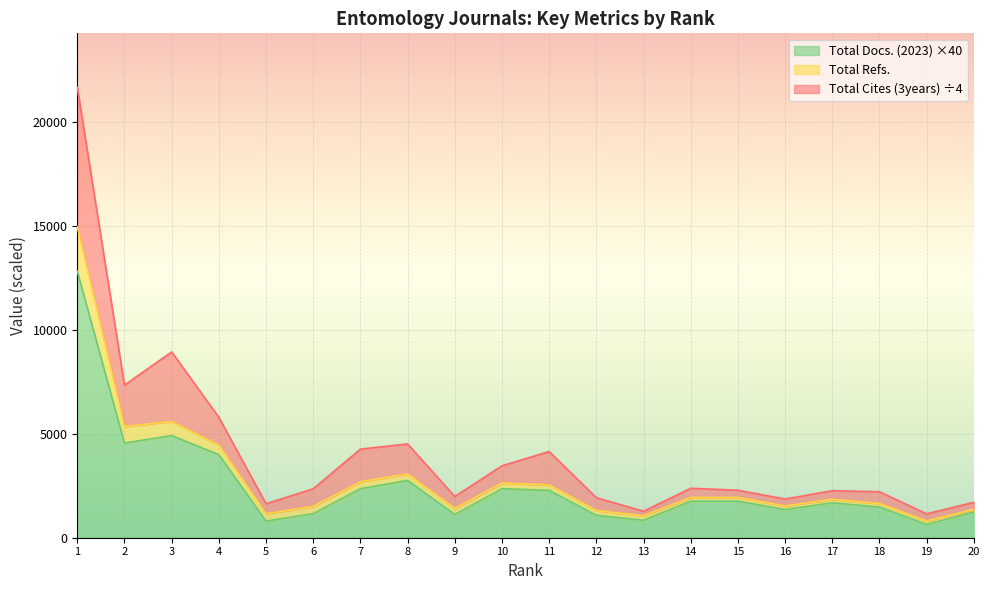

The value of Total Docs. (2023) ×40 at 16 is 1360.0. True or false?

True